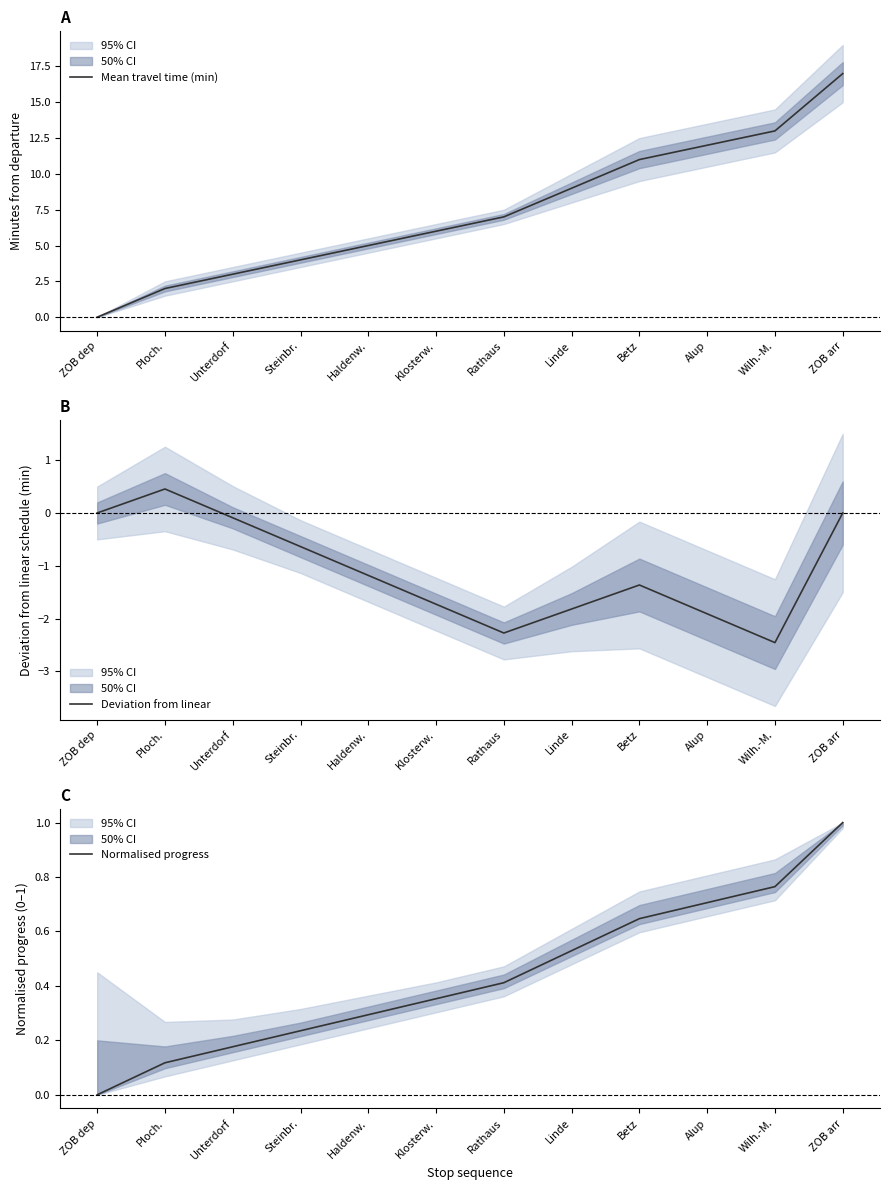

Which has a higher value, Linde or Haldenw.?

Linde